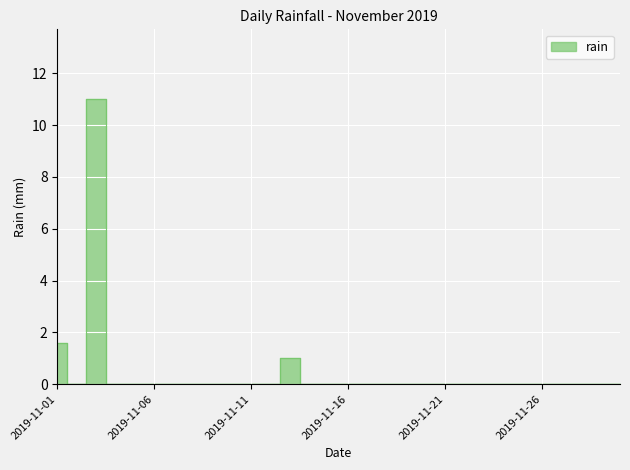

How many lines are shown in the chart?

1